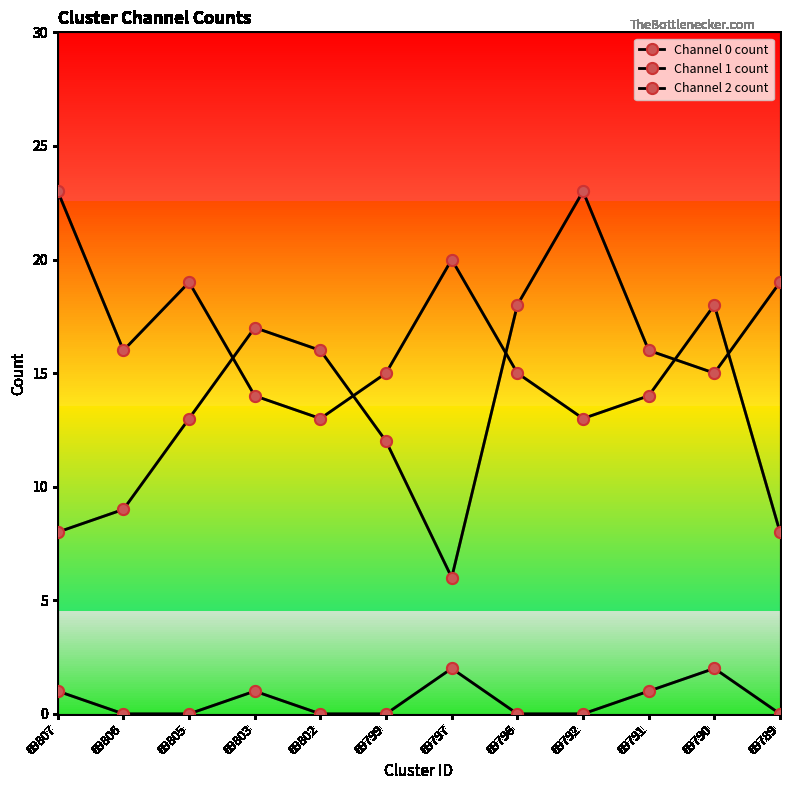

Where is the first local minimum for Channel 2 count?

69806